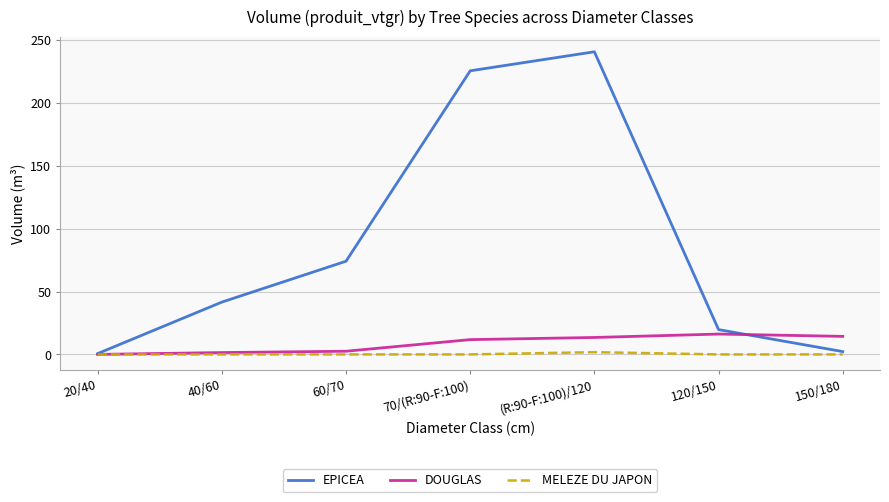

True or false: EPICEA has more than 2 points higher than both neighbors.

False